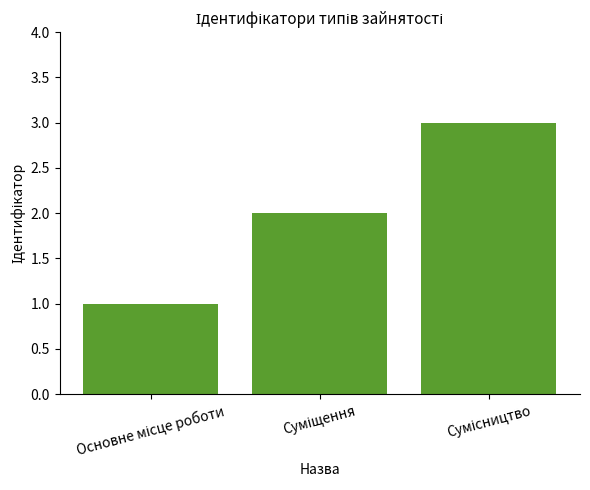

How many values are below 2?

1